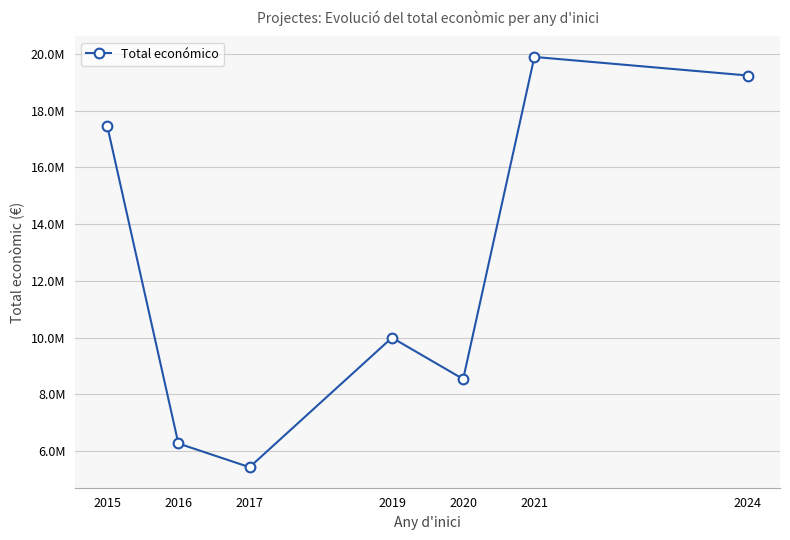

Does the chart have visible grid lines?

Yes